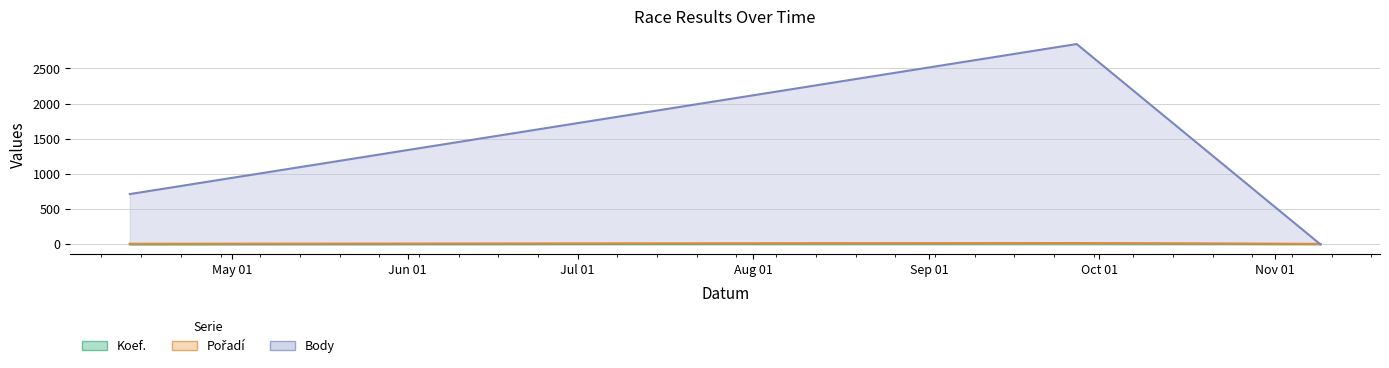

Between 2024-04-13 and 2024-11-09, which series saw the biggest shift?

Body